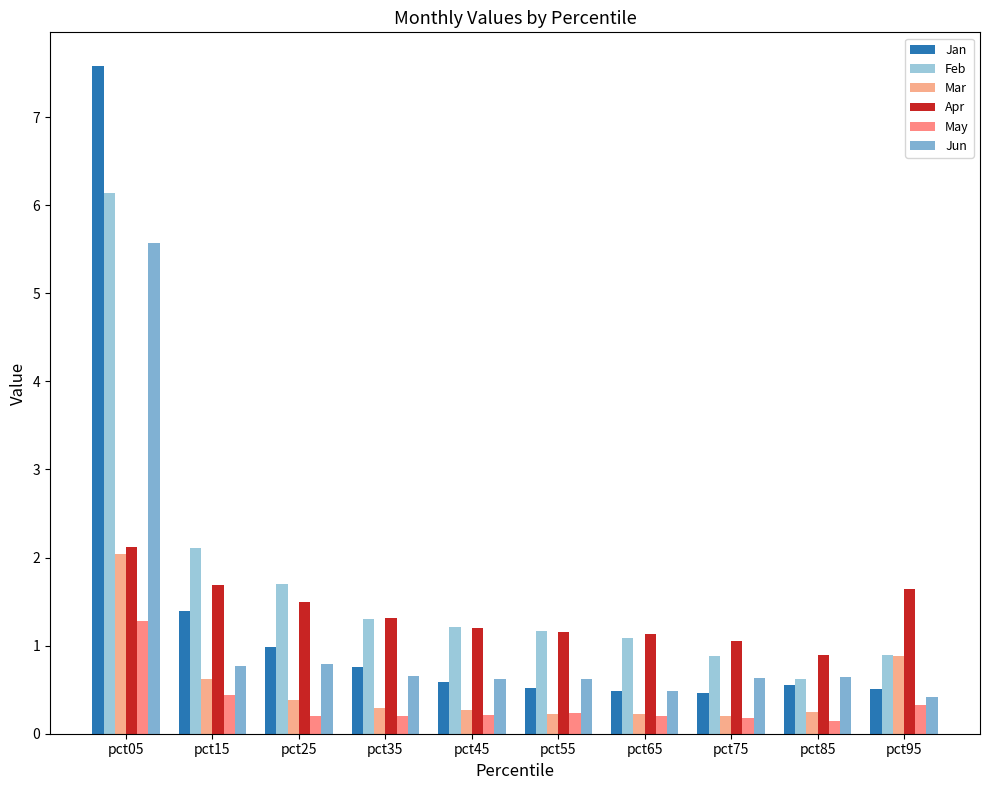

What is the highest value of the Feb series?

6.1